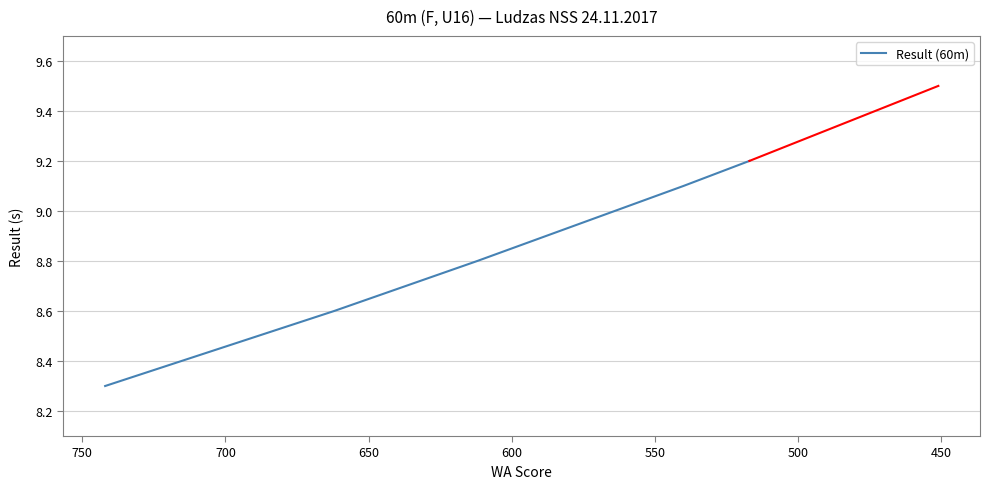

How many distinct data groups are displayed?

1